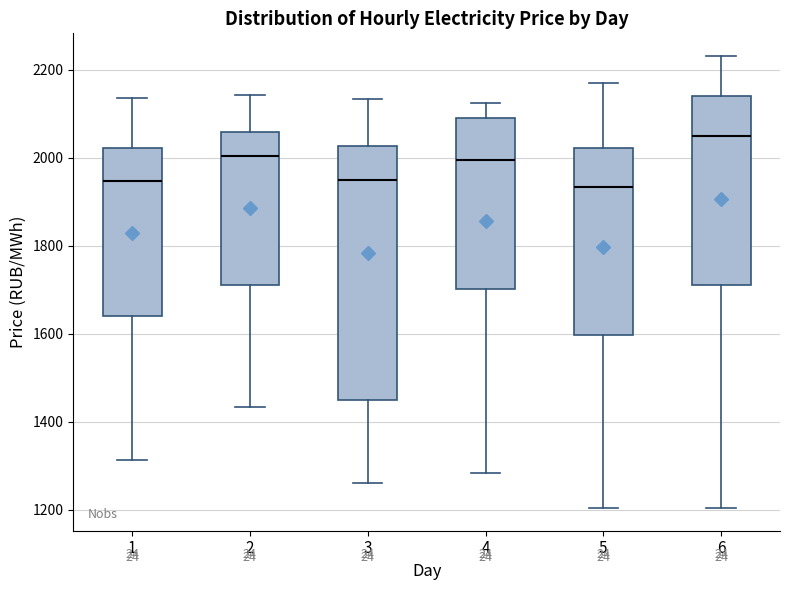

Reading left to right, transcribe this box plot: for each box, give where its median line is, the range the box spans, and where its two whiskers end, as read against the y-axis. The values are not printed on the chart, so give them approximately, as read against the axis.

1: median 1940, box 1640 to 2020, whiskers 1320 to 2140
2: median 2000, box 1720 to 2060, whiskers 1440 to 2140
3: median 1940, box 1440 to 2020, whiskers 1260 to 2140
4: median 2000, box 1700 to 2100, whiskers 1280 to 2120
5: median 1940, box 1600 to 2020, whiskers 1200 to 2160
6: median 2060, box 1720 to 2140, whiskers 1200 to 2240